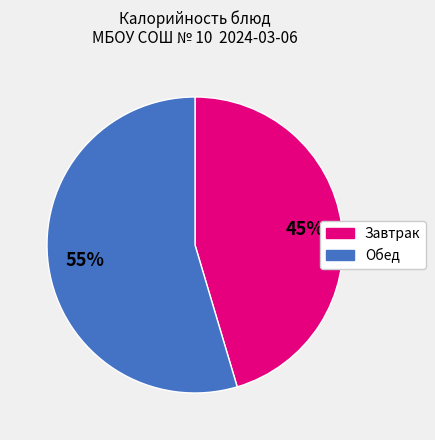

Does any single category account for the majority?

Yes